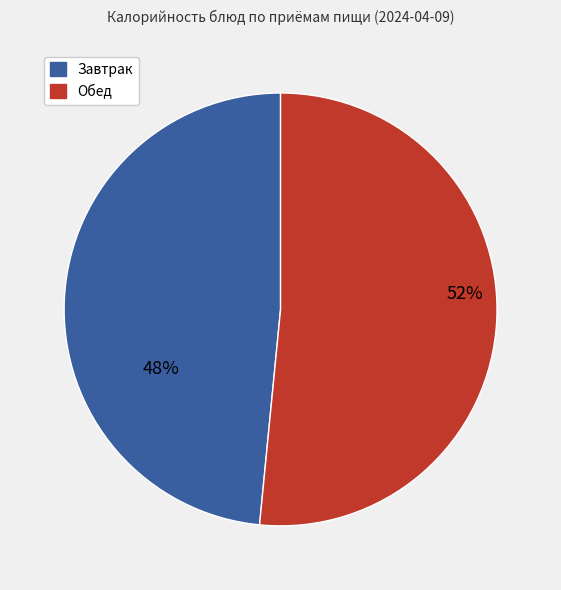

Is there a majority slice in this chart?

Yes